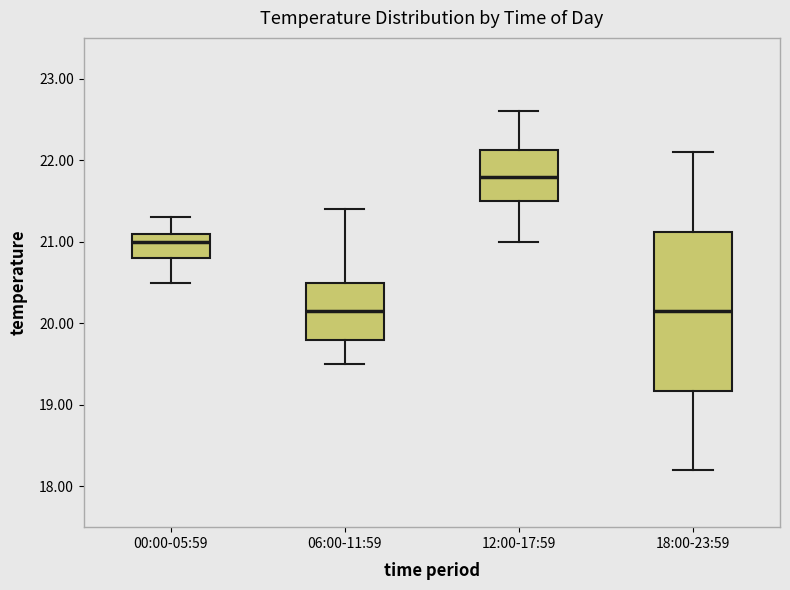

Reading left to right, transcribe this box plot: for each box, give where its median line is, the range the box spans, and where its two whiskers end, as read against the y-axis. The values are not printed on the chart, so give them approximately, as read against the axis.

00:00-05:59: median 21.0, box 20.8 to 21.1, whiskers 20.5 to 21.3
06:00-11:59: median 20.2, box 19.8 to 20.5, whiskers 19.5 to 21.4
12:00-17:59: median 21.8, box 21.5 to 22.1, whiskers 21.0 to 22.6
18:00-23:59: median 20.2, box 19.2 to 21.1, whiskers 18.2 to 22.1